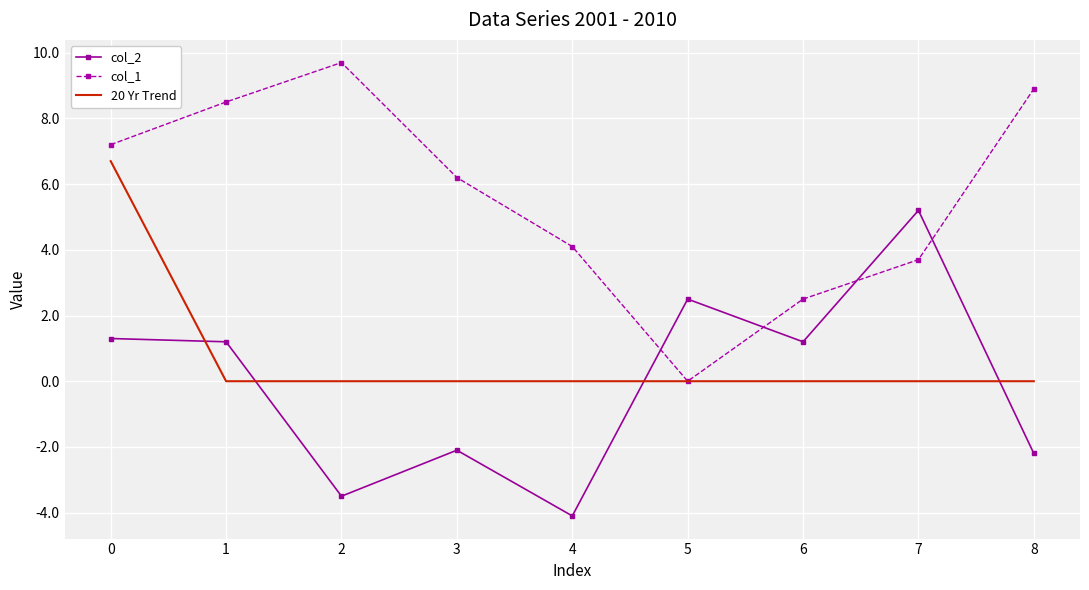

Rank the series at 7 from highest to lowest value.

col_2, col_1, 20 Yr Trend